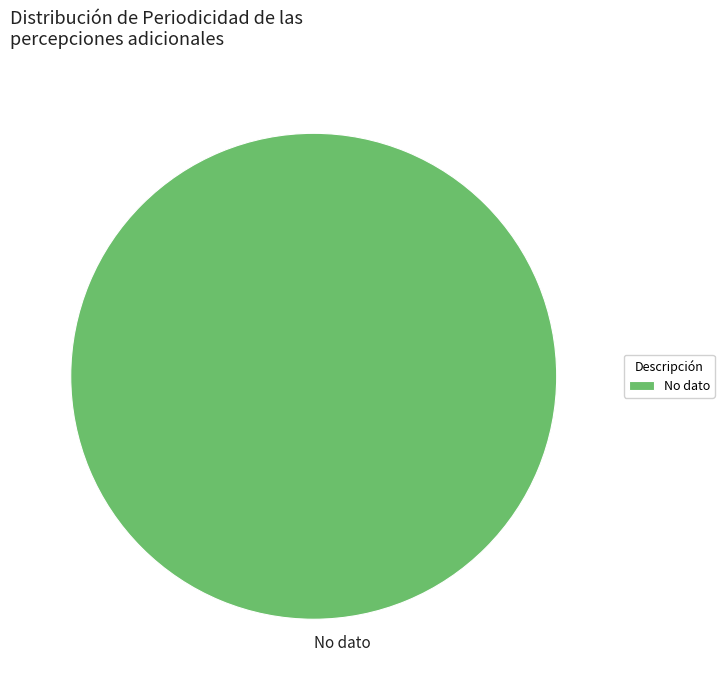

What is the majority slice?

No dato